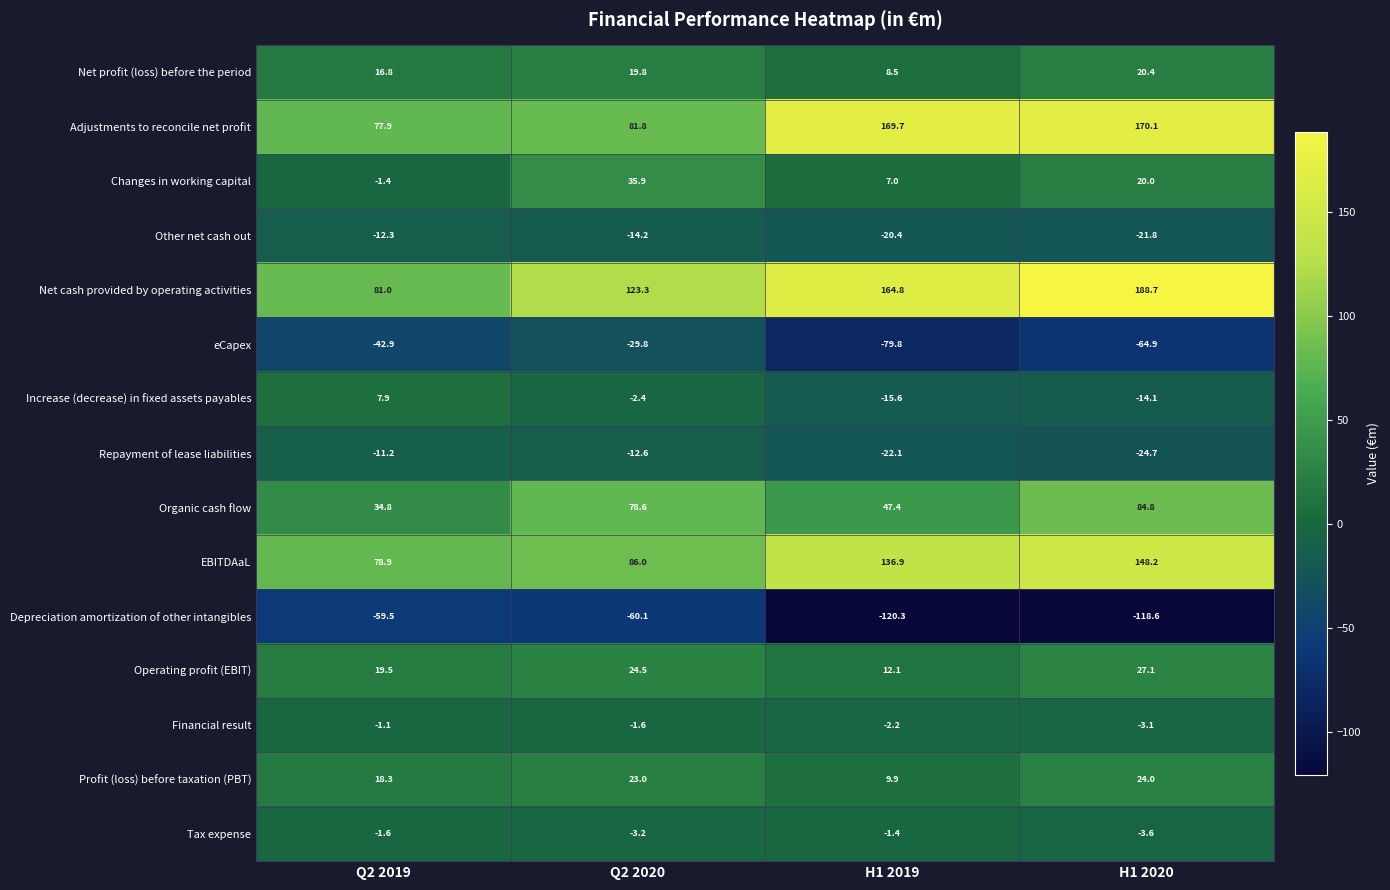

What value does the Changes in working capital series have at Q2 2020?

35.9